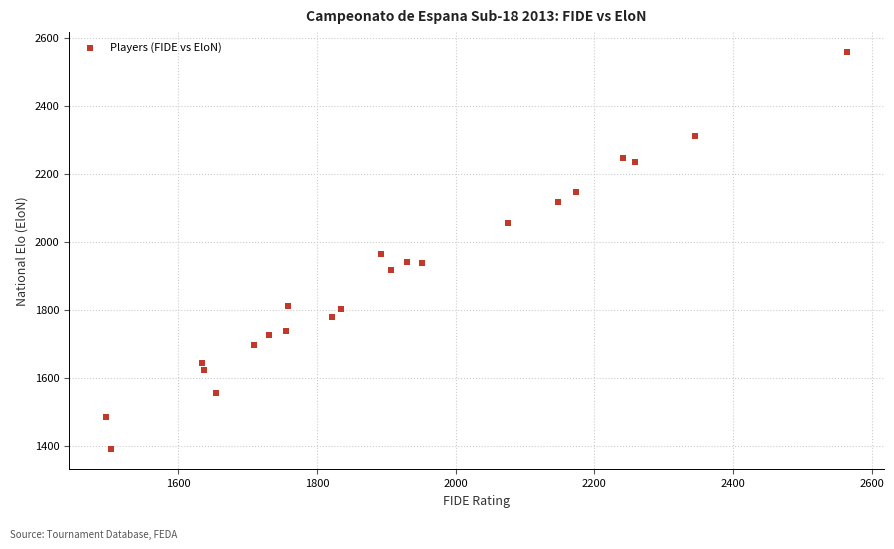

What is the range of Y values (max minus min)?

1169